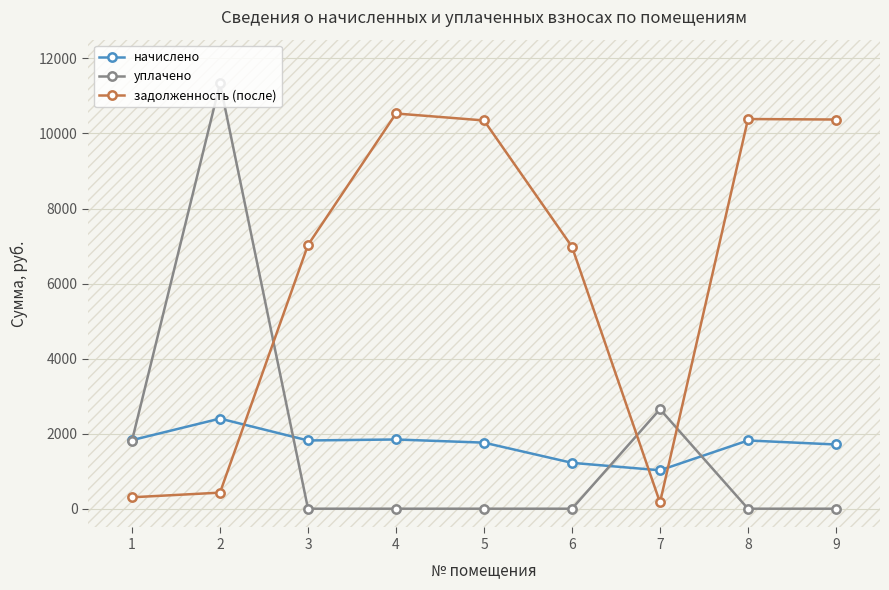

Where is уплачено nearest to the value 5666?

7